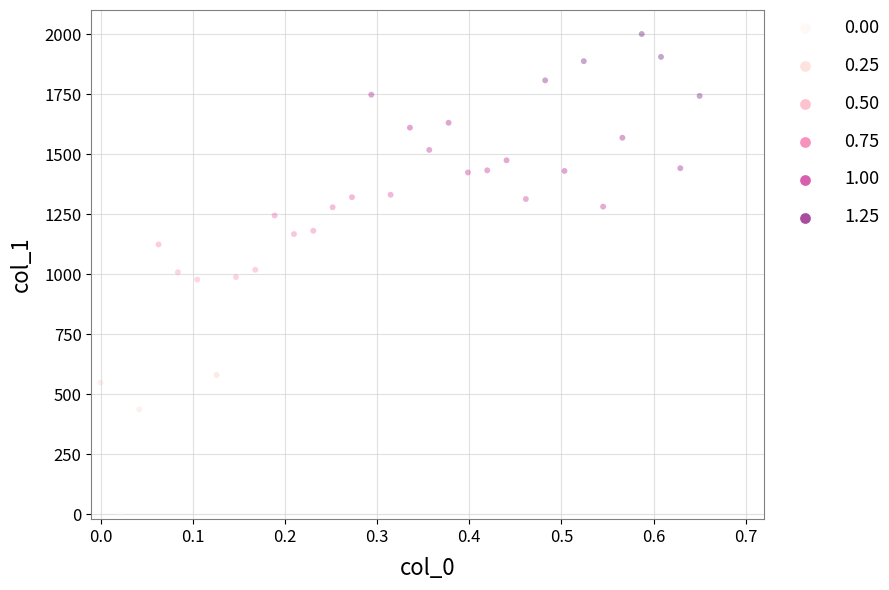

What is the range of Y values (max minus min)?

2000.0